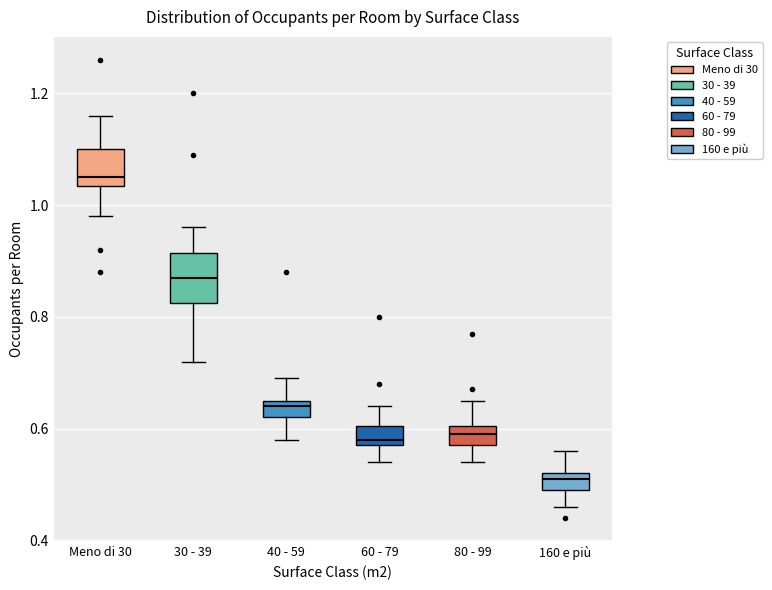

Reading left to right, read every box against the y-axis: the position of its median line, the range the box covers, and the ends of its whiskers. The values are not printed on the chart, so give them approximately, as read against the axis.

Meno di 30: median 1.06, box 1.04 to 1.10, whiskers 0.98 to 1.16
30 - 39: median 0.88, box 0.82 to 0.92, whiskers 0.72 to 0.96
40 - 59: median 0.64, box 0.62 to 0.66, whiskers 0.58 to 0.70
60 - 79: median 0.58 (just above the box's lower edge), box 0.58 to 0.60, whiskers 0.54 to 0.64
80 - 99: median 0.60 (inside the box), box 0.58 to 0.60, whiskers 0.54 to 0.66
160 e più: median 0.52 (just below the box's upper edge), box 0.50 to 0.52, whiskers 0.46 to 0.56